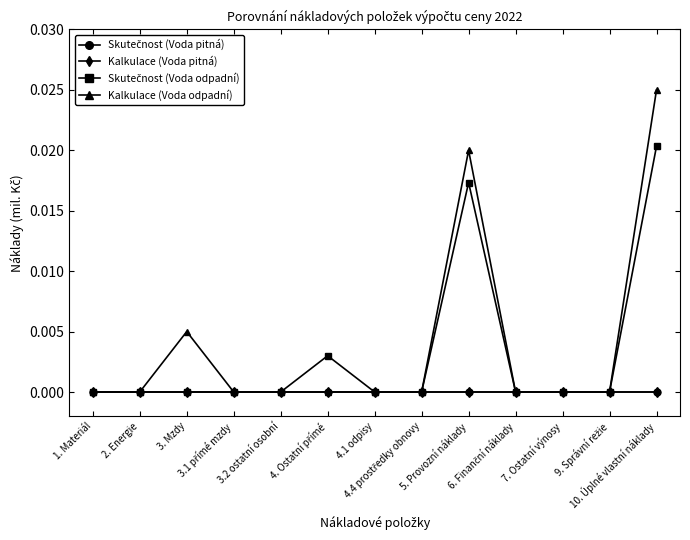

Does the chart display data point markers on the line(s)?

Yes